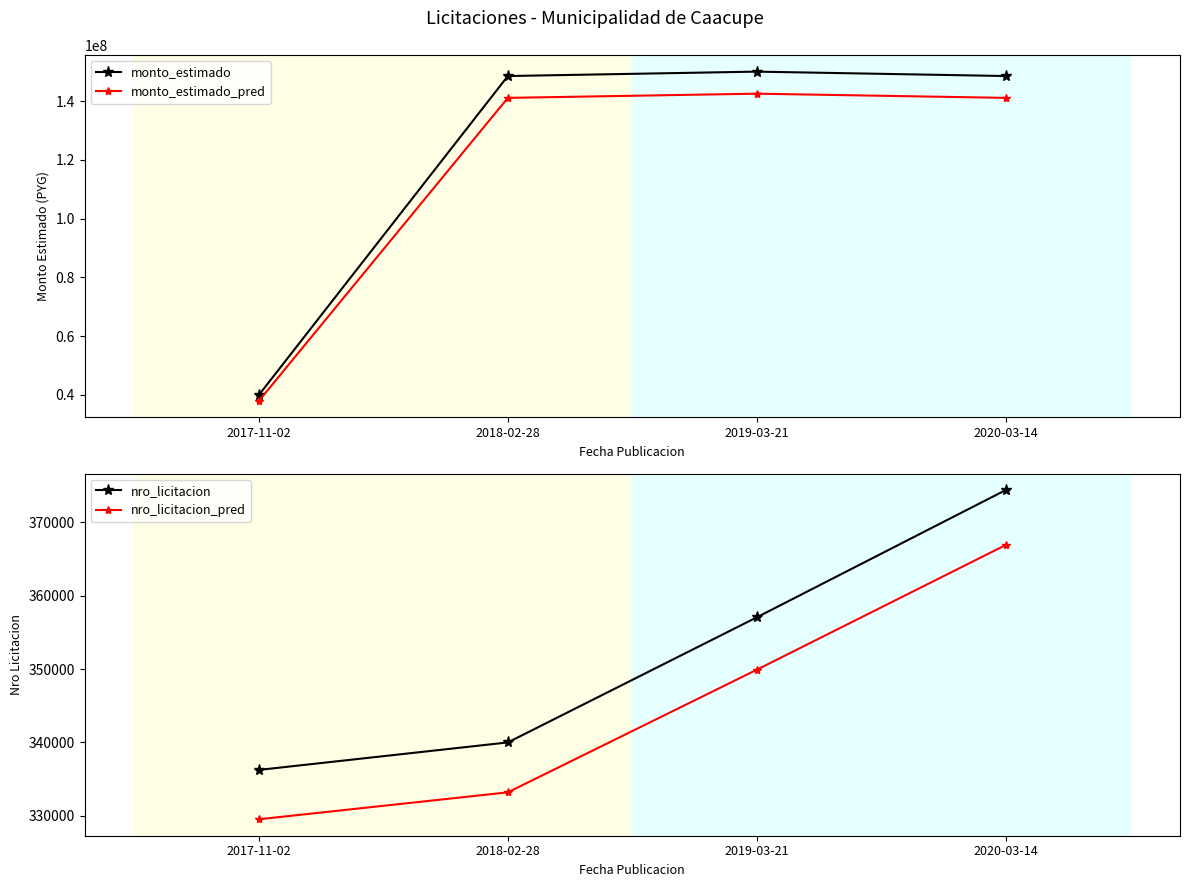

Reading left to right, list all the values displayed in this chart.

monto_estimado: 2017-11-02=40000000.0	2018-02-28=148500000.0	2019-03-21=150000000.0	2020-03-14=148500000.0
monto_estimado_pred: 2017-11-02=38000000.0	2018-02-28=141075000.0	2019-03-21=142500000.0	2020-03-14=141075000.0
nro_licitacion: 2017-11-02=336260.0	2018-02-28=340005.0	2019-03-21=357052.0	2020-03-14=374397.0
nro_licitacion_pred: 2017-11-02=329534.8	2018-02-28=333204.9	2019-03-21=349911.0	2020-03-14=366909.1